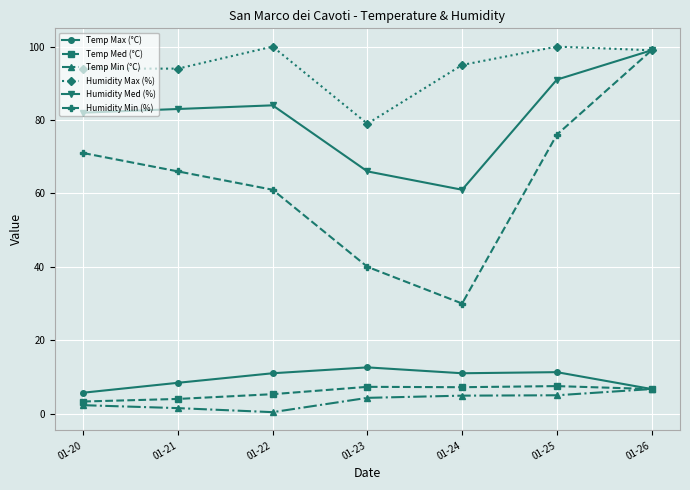

How many data points in Humidity Max (%) are less than 95?

3